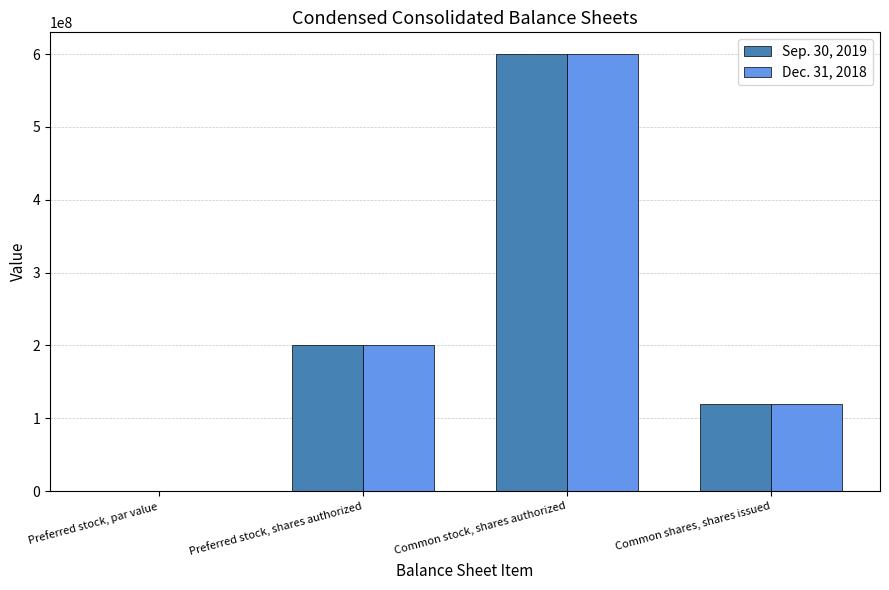

Is the value of Sep. 30, 2019 at Common shares, shares issued greater than the value of Dec. 31, 2018 at Preferred stock, shares authorized?

No